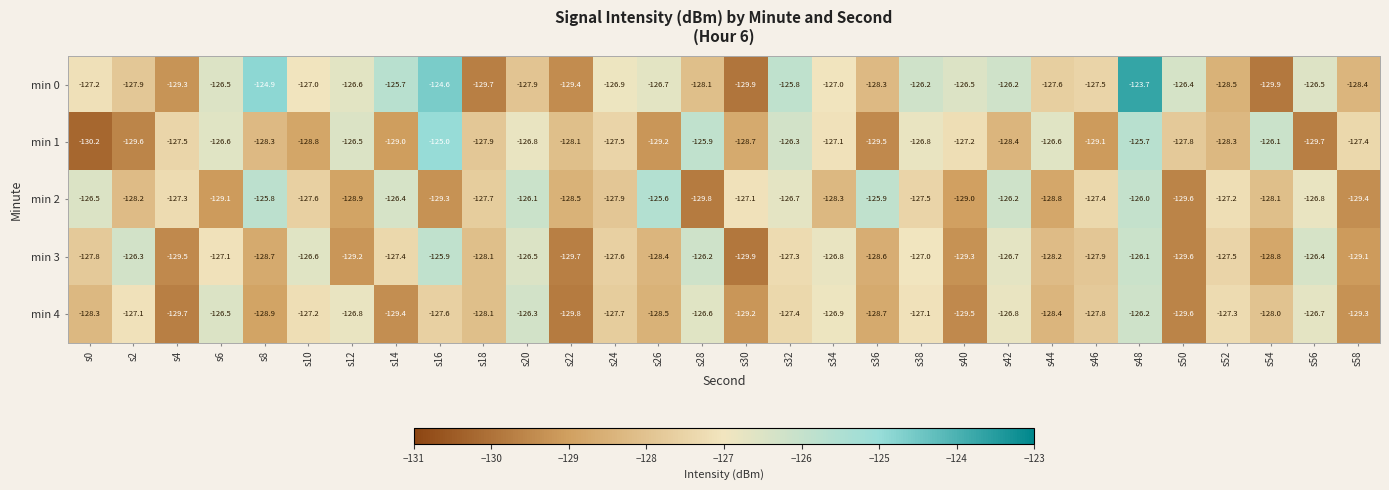

Which series has the largest range (max minus min)?

min 0